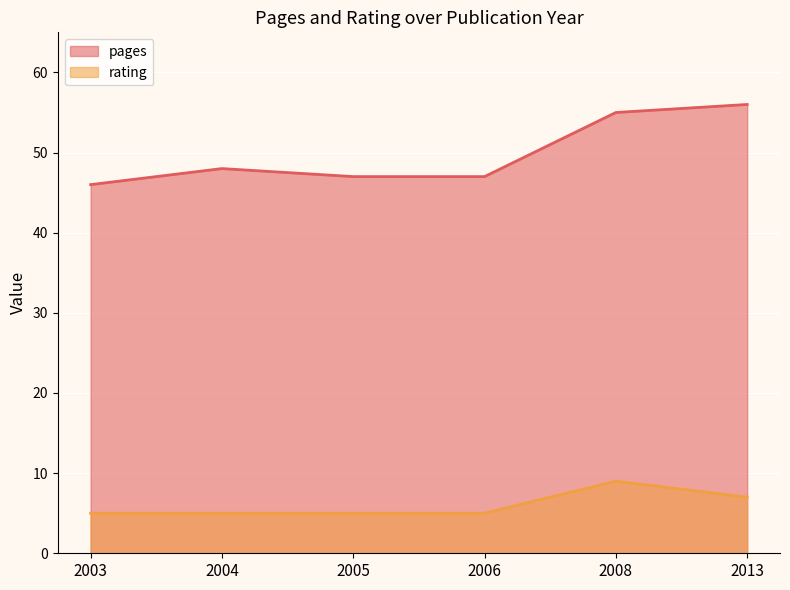

True or false: pages and rating intersect in this chart.

False